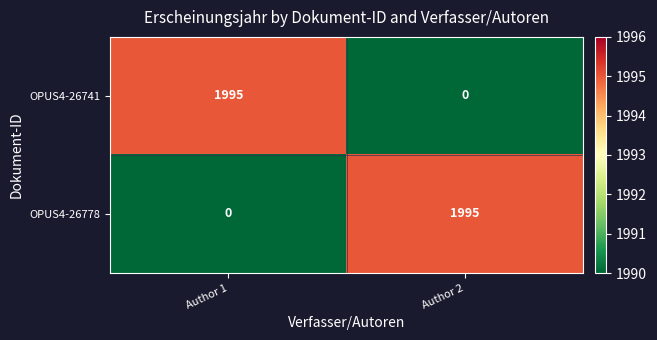

True or false: OPUS4-26778 has a value of 0 at Author 1.

True